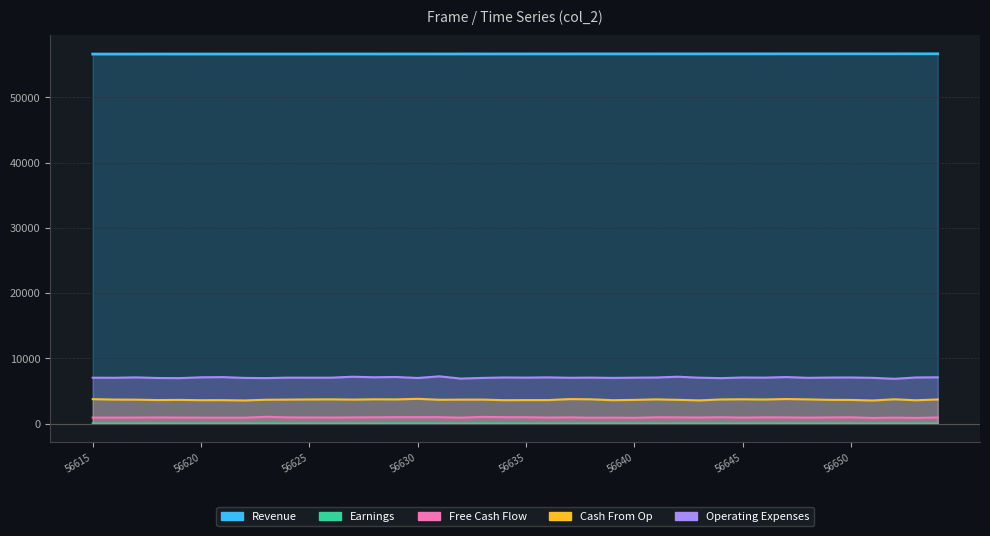

True or false: Earnings has a value of 16 at 56648.

False